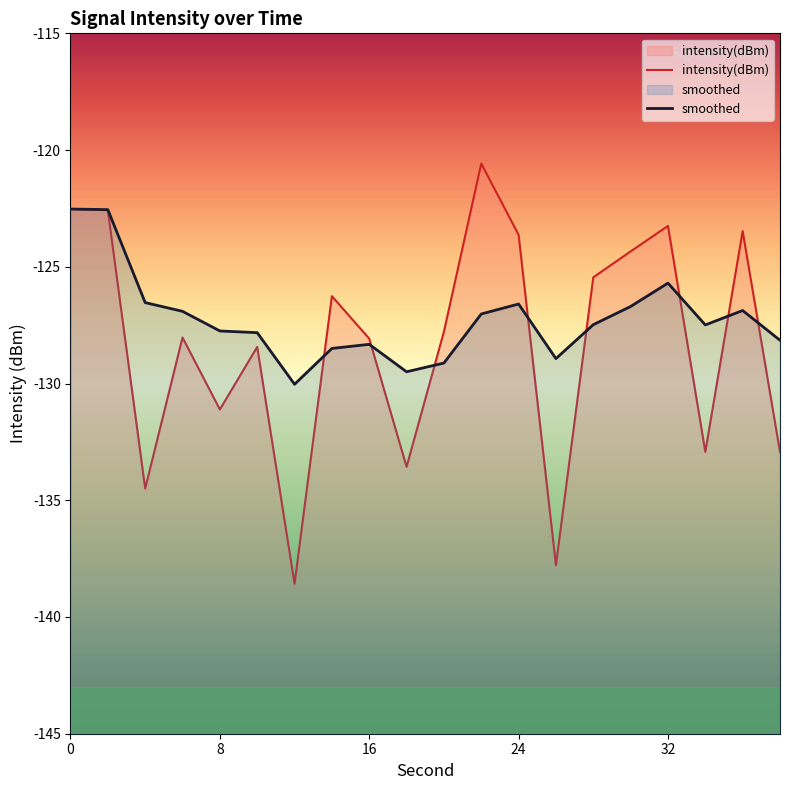

At how many categories does at least one series exceed -122?

1